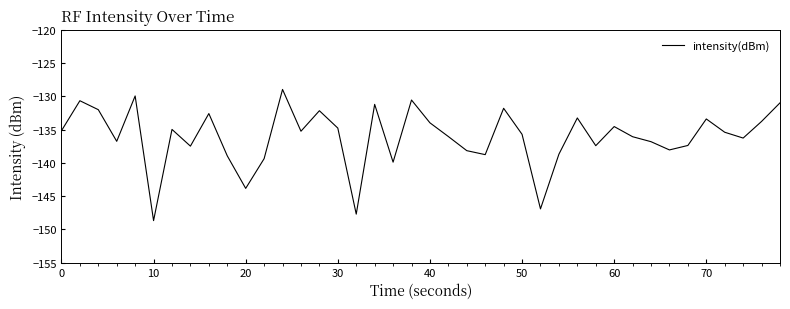

How many lines are shown in the chart?

1